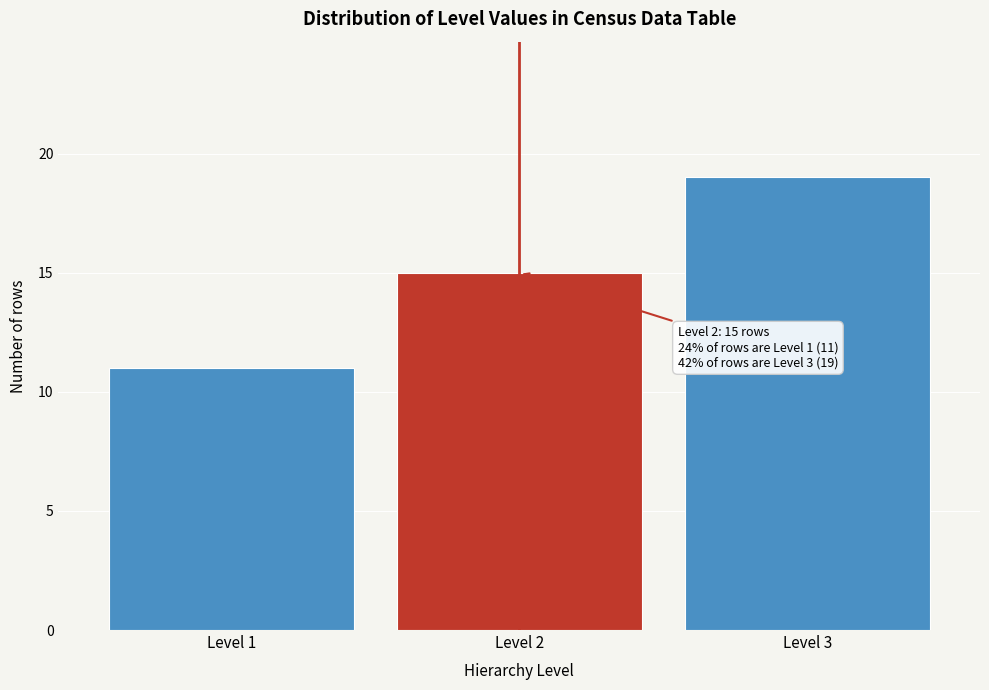

Reading right to left, list all the values displayed in this chart.

19	15	11